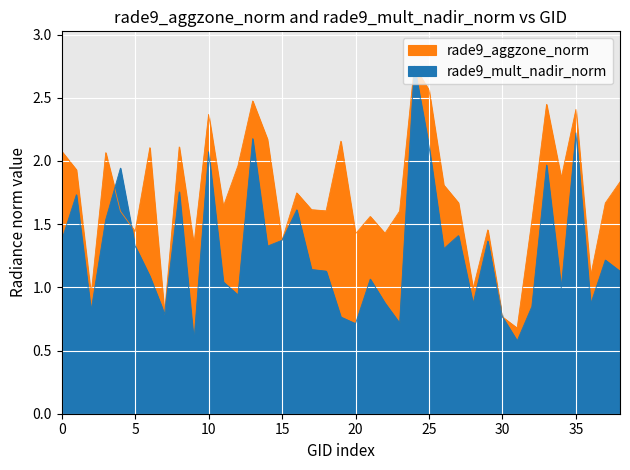

At which category is the sum across all series the highest?

24